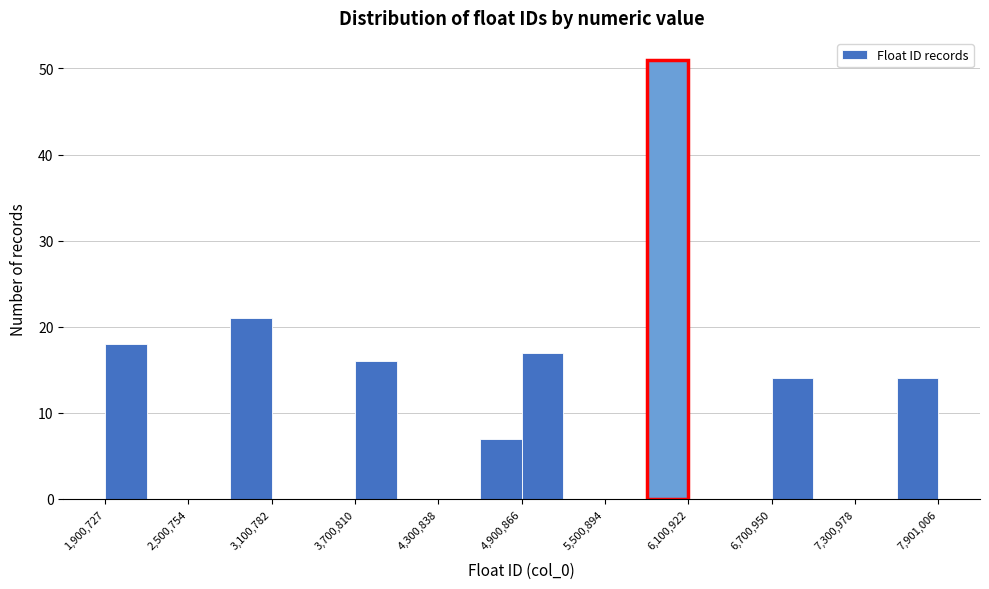

Read against the x-axis, roughly where is the centre of the tallest bar?

6000000